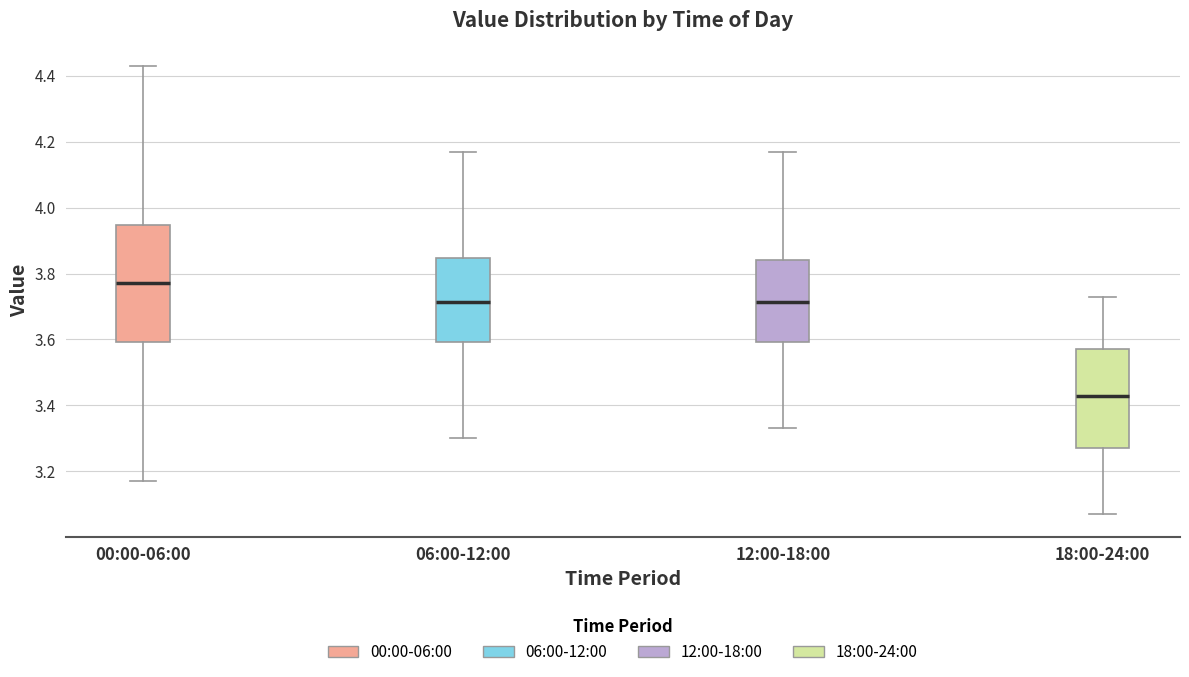

Where does the lower whisker of the box for 06:00-12:00 end on the y-axis? The values are not printed on the chart, so give them approximately, as read against the axis.

3.30